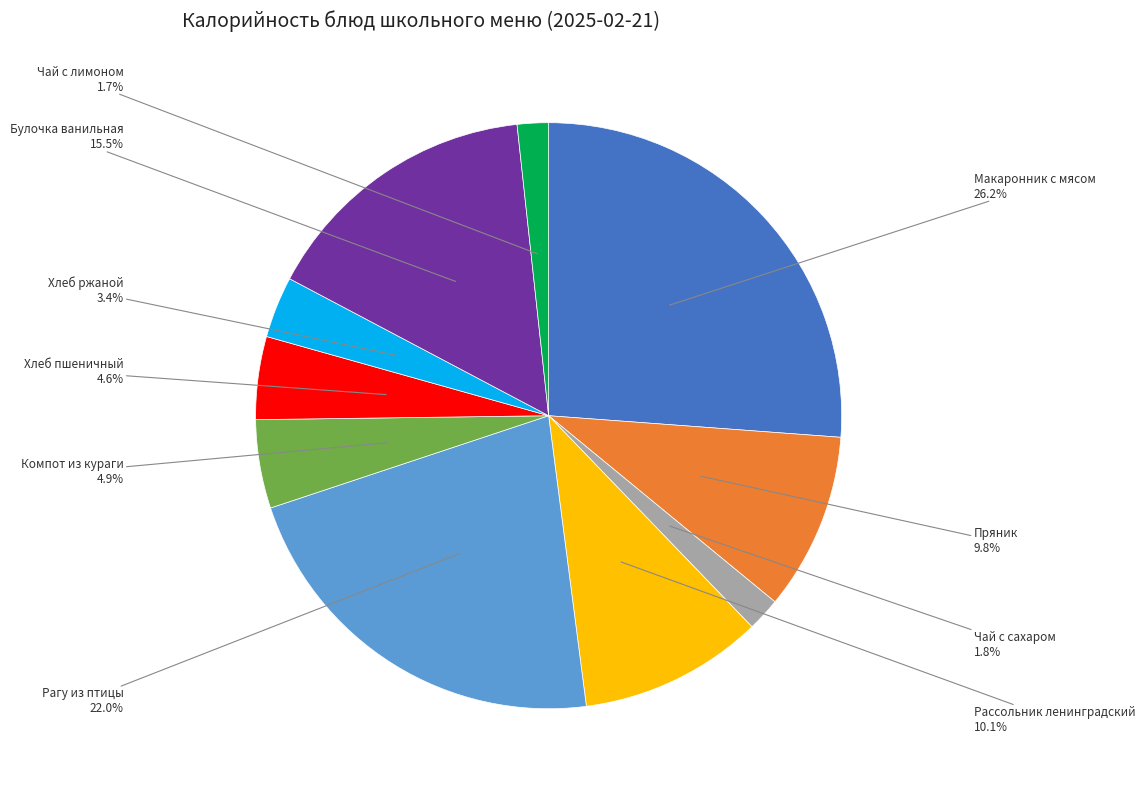

How many slices are in this pie chart?

10